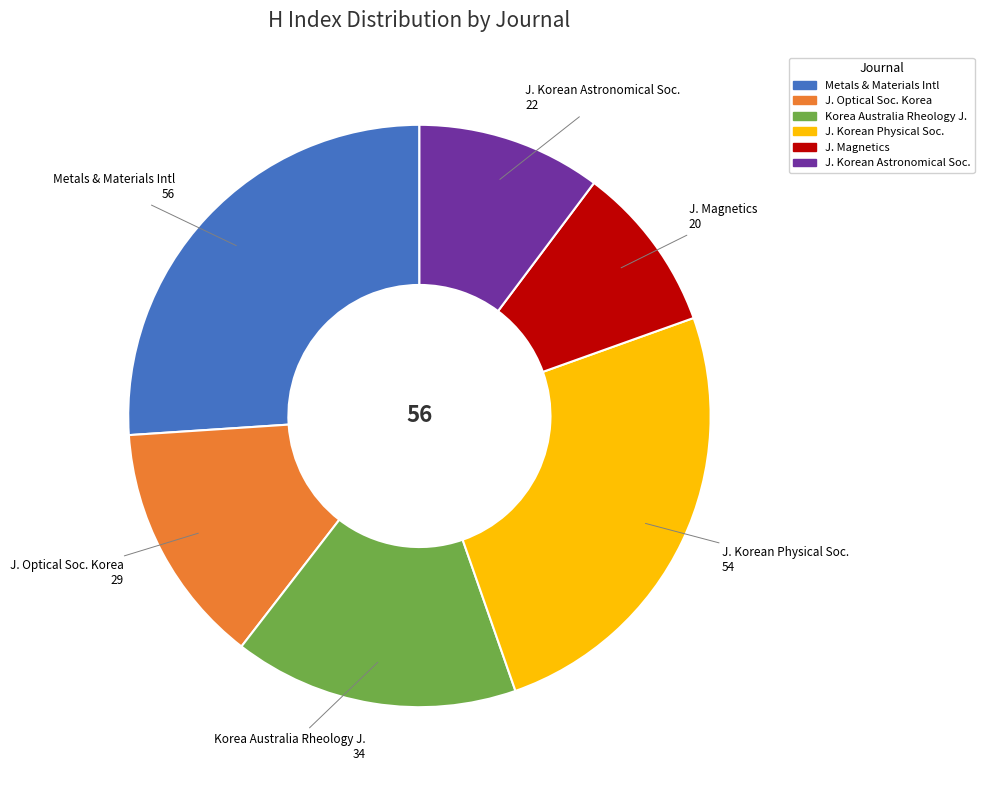

Between Metals & Materials Intl and J. Korean Physical Soc., which is larger?

Metals & Materials Intl